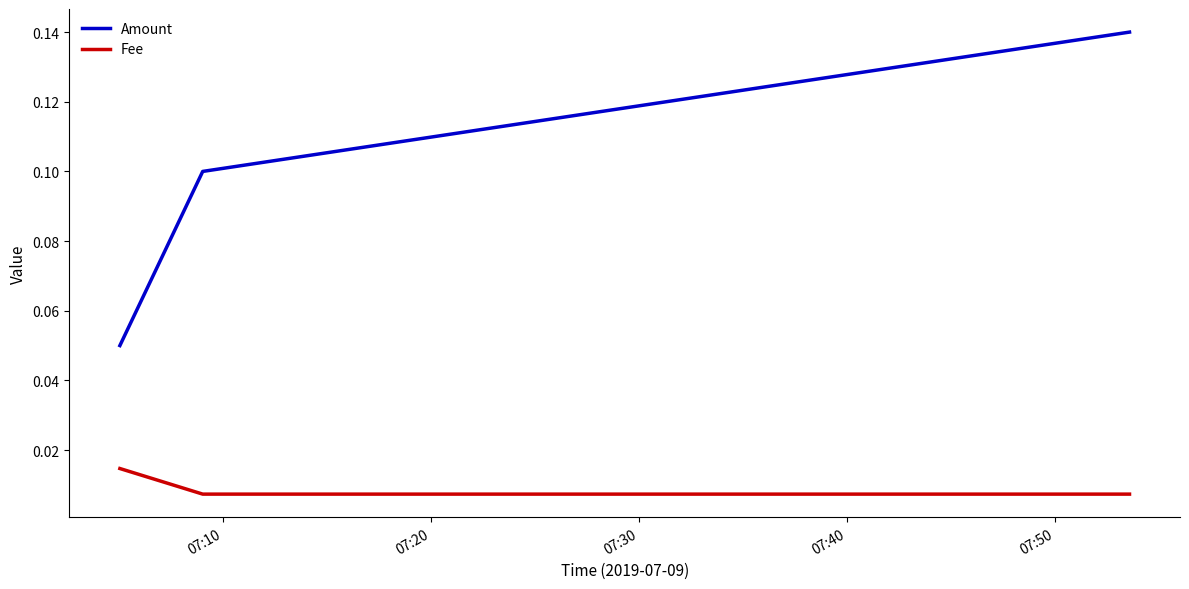

What is the sum of all Amount values?

0.3